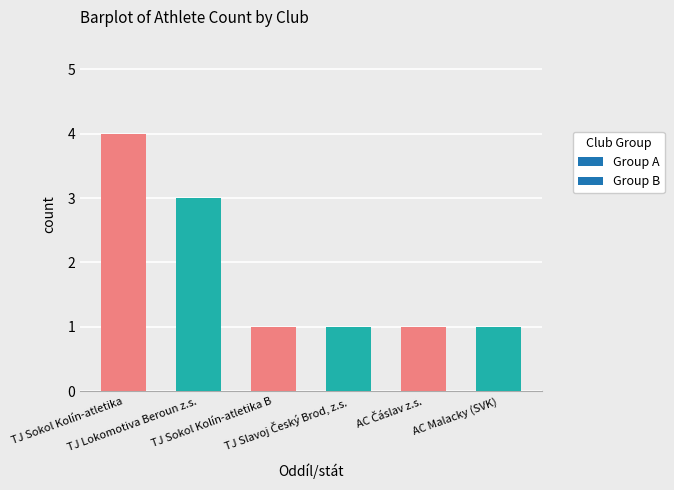

What is the difference between the maximum and second lowest values?

3